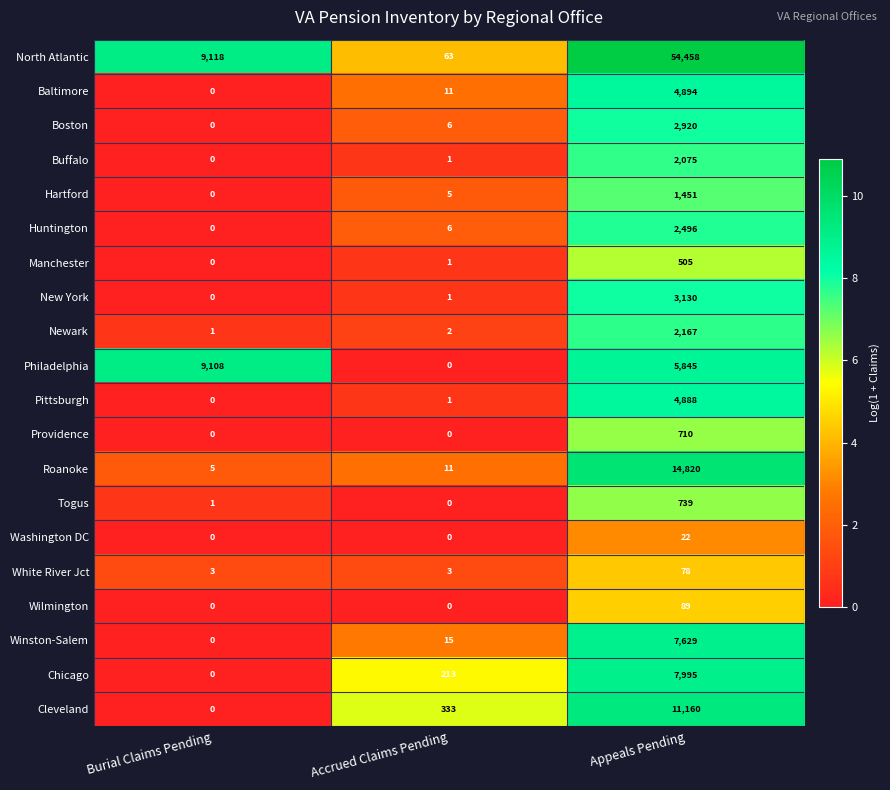

How many categories are shown in the chart?

3